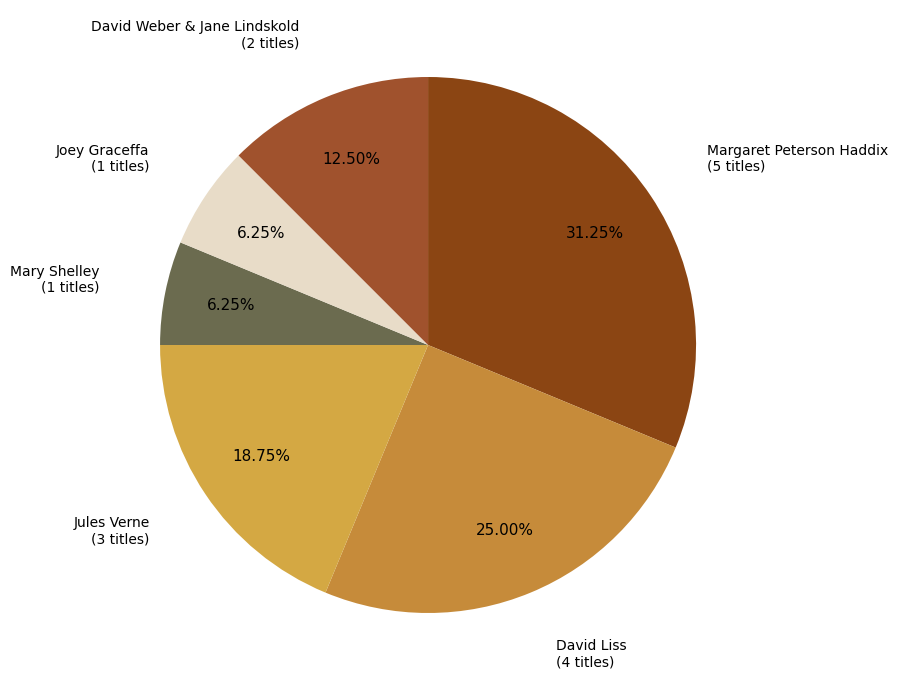

To the nearest percent, what is the average slice percentage?

17%